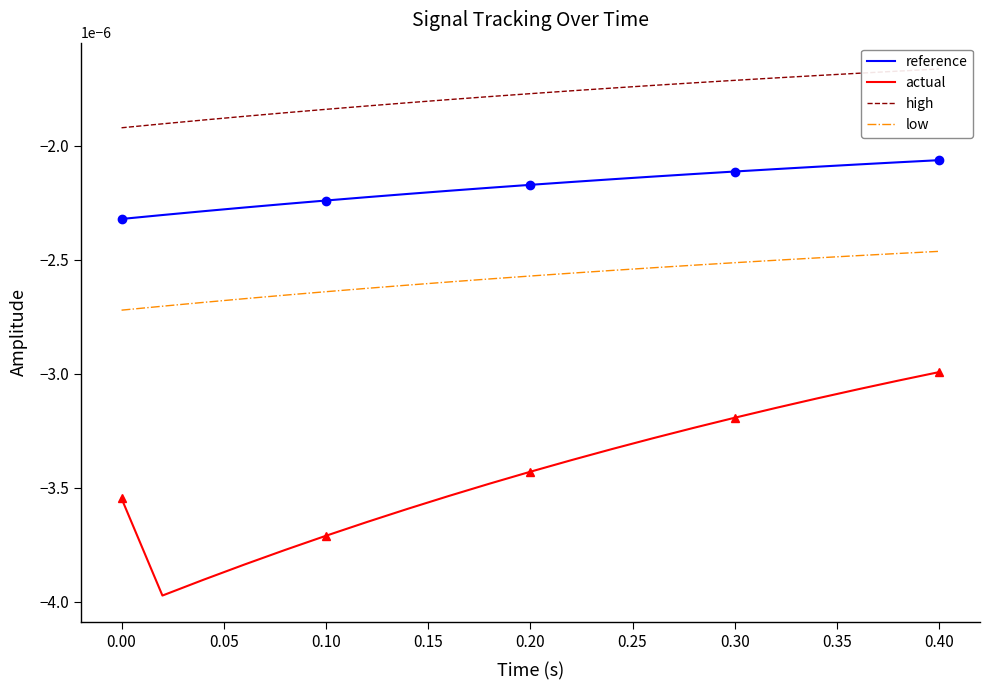

True or false: low and actual cross at least once.

False